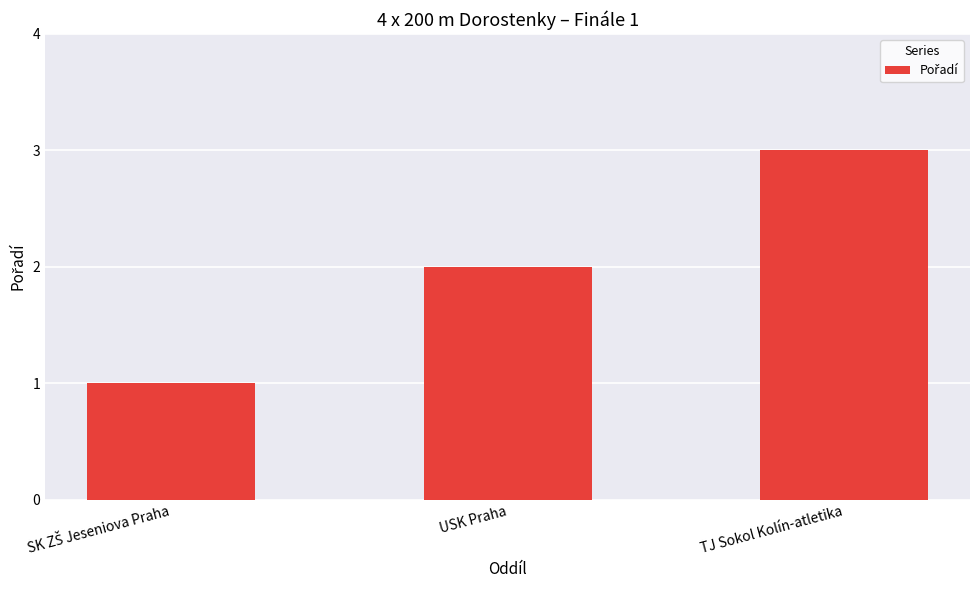

Between TJ Sokol Kolín-atletika and USK Praha, which is larger?

TJ Sokol Kolín-atletika